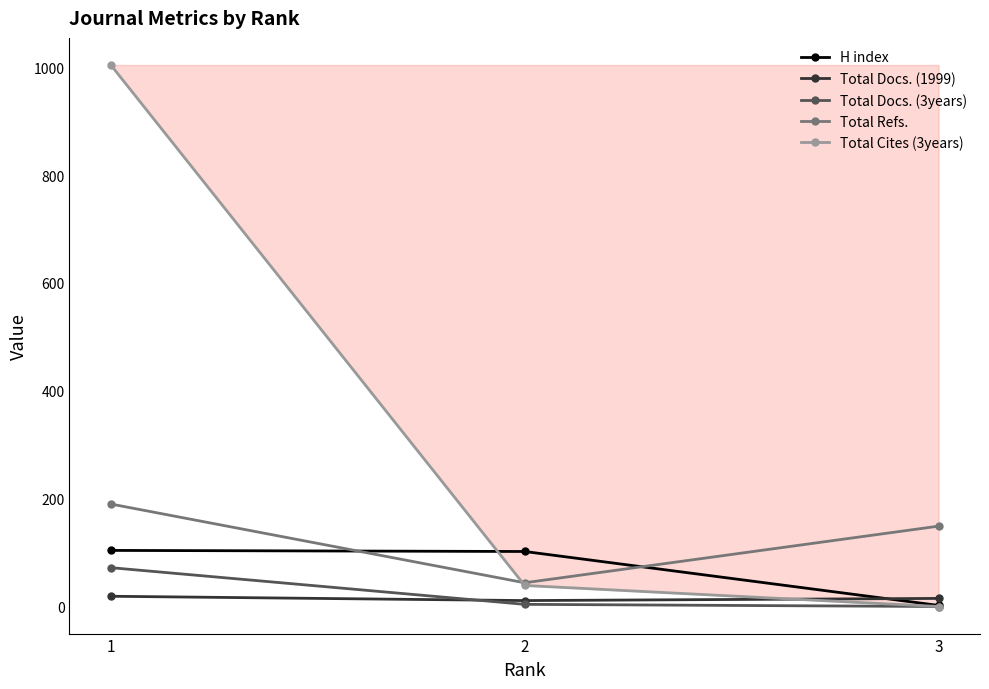

True or false: Total Refs. has a value of 105 at 1.

False